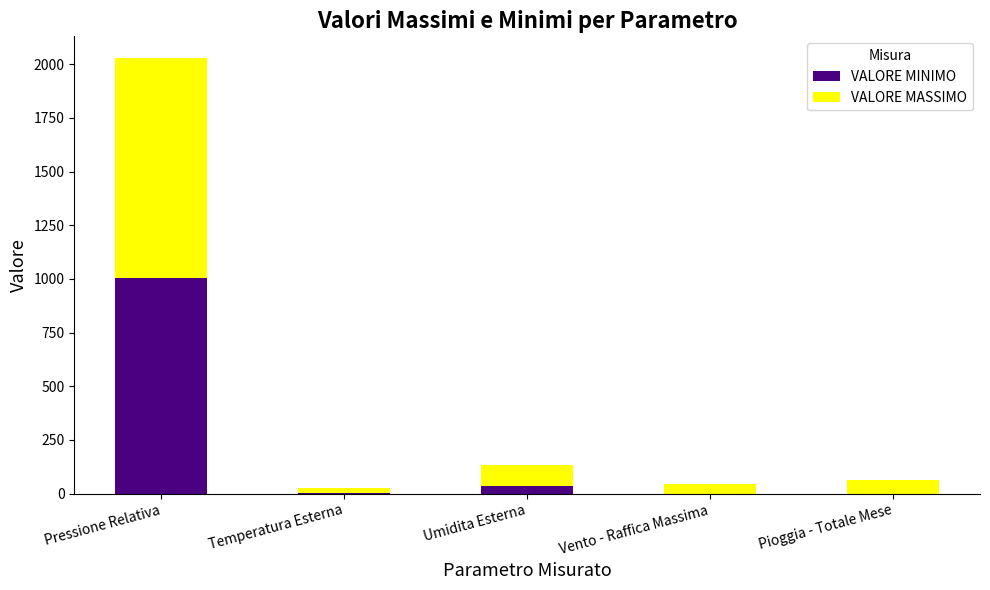

Are the bars horizontal?

No